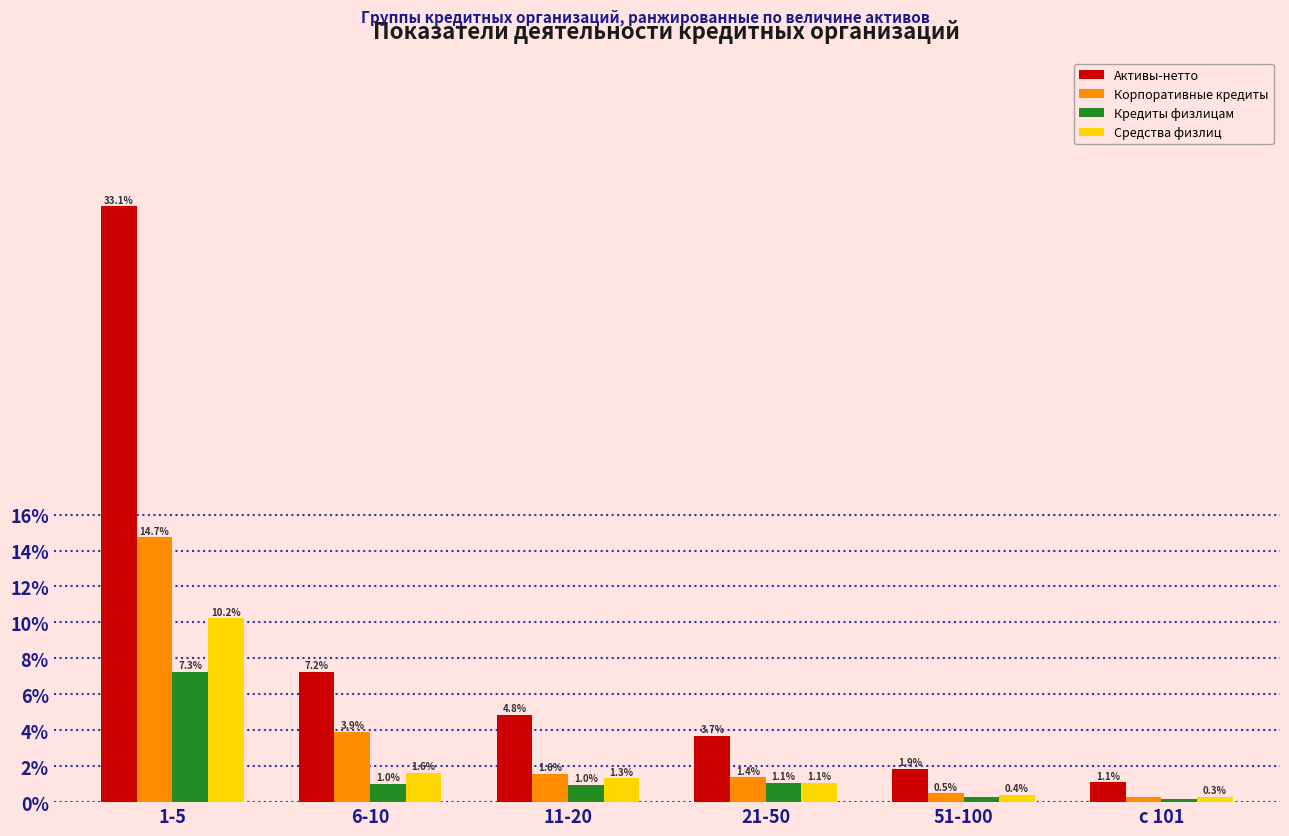

What is the maximum value for Средства физлиц?

10.2